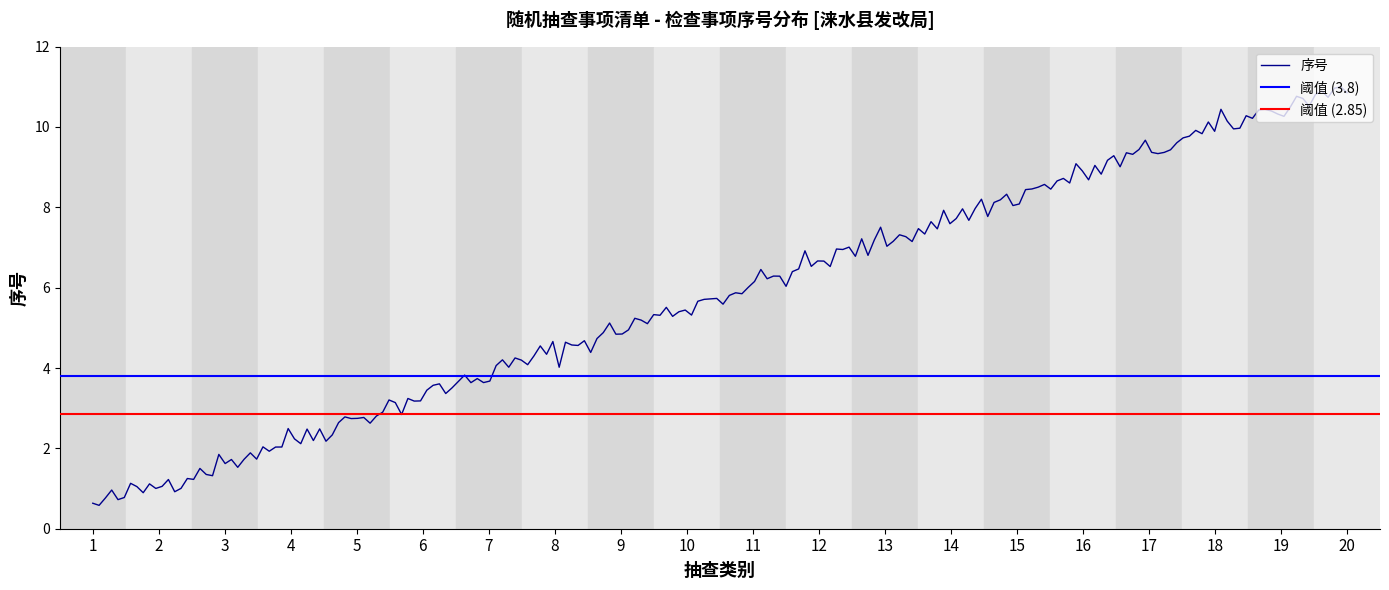

What is the highest value of the 序号 series?

11.0